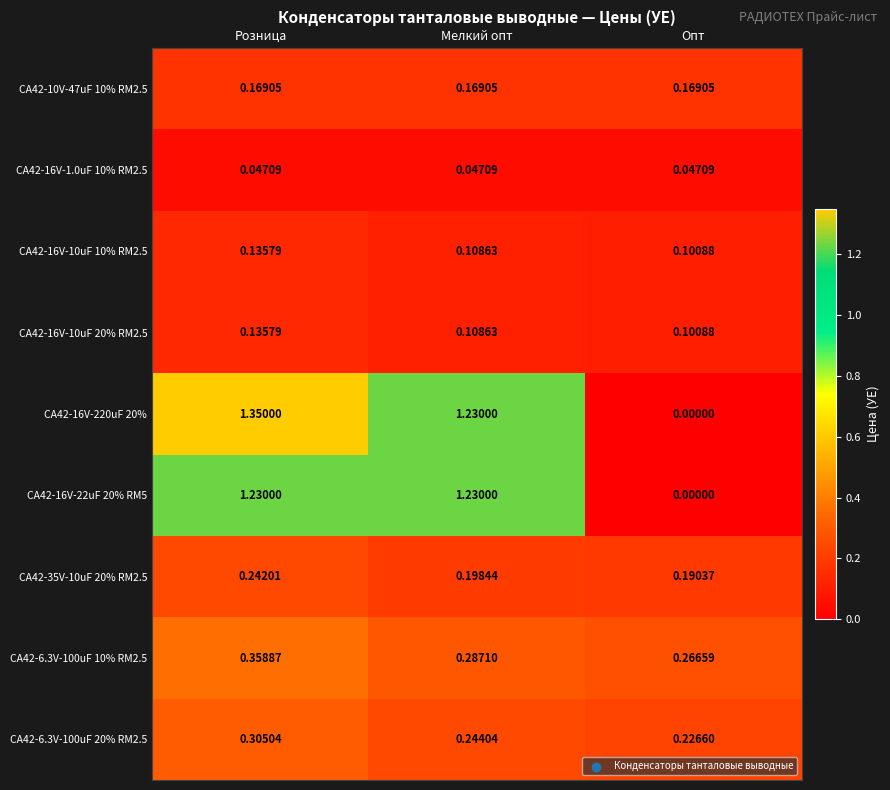

Count the number of data series in this chart.

9